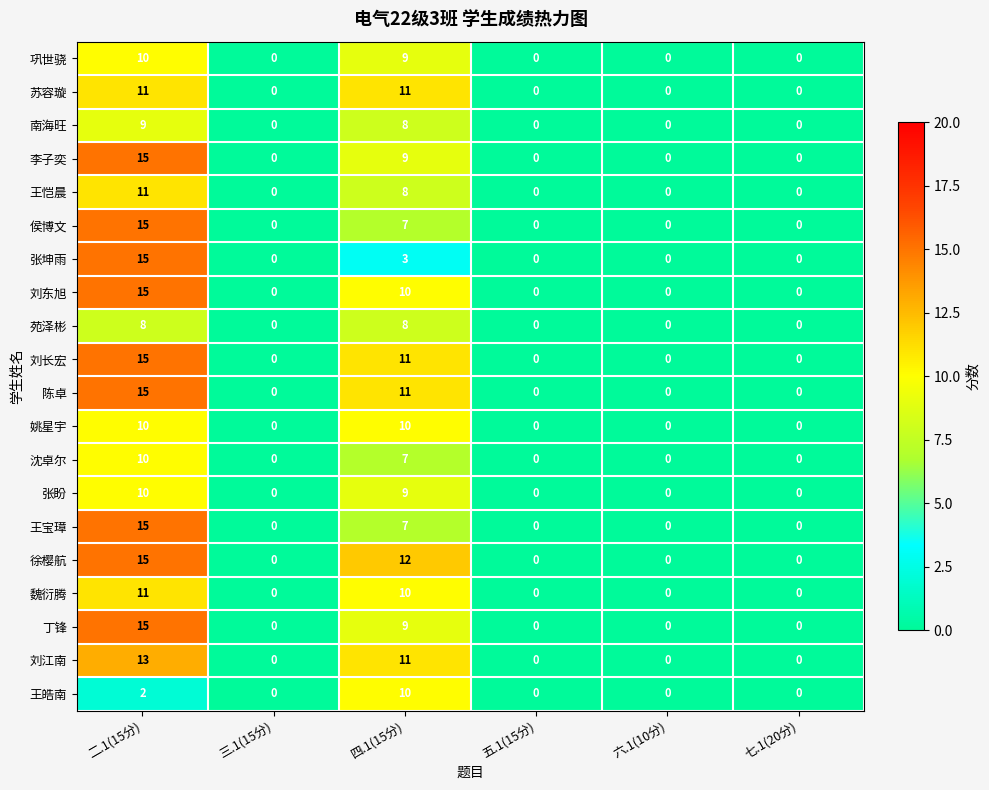

Count the number of categories in the chart.

6